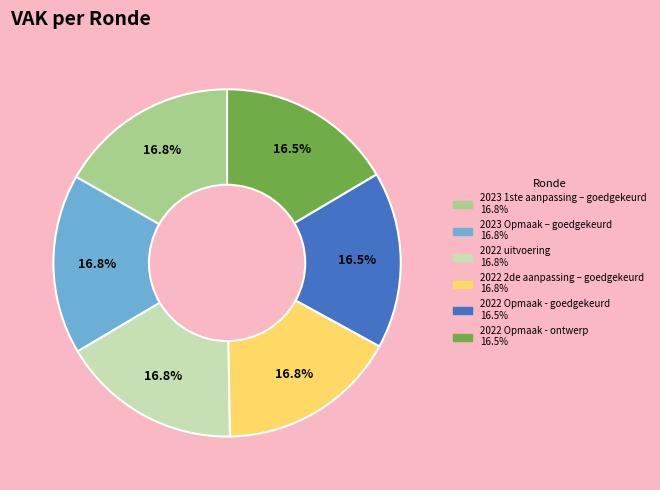

Is the sum of 2022 2de aanpassing – goedgekeurd and 2022 Opmaak - goedgekeurd greater than half?

No